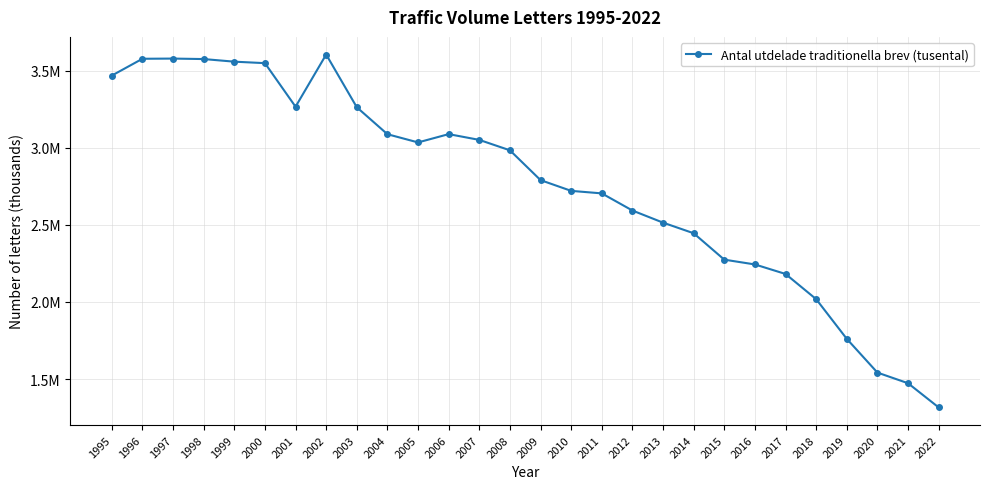

Is it true that the value at 1997 is 1530549.7?

False